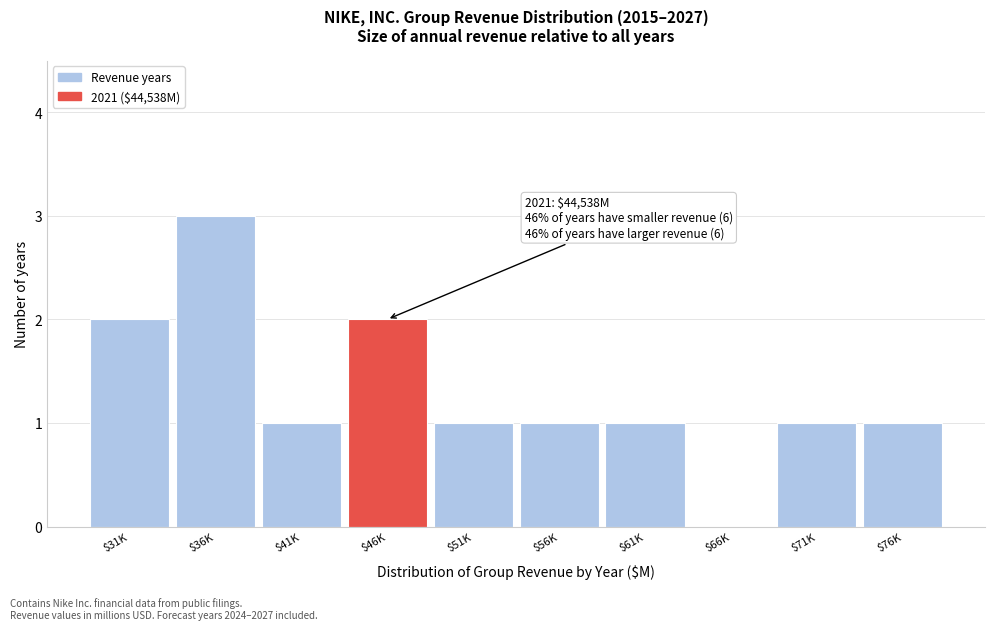

Which label corresponds to the largest value in the chart?

$36K